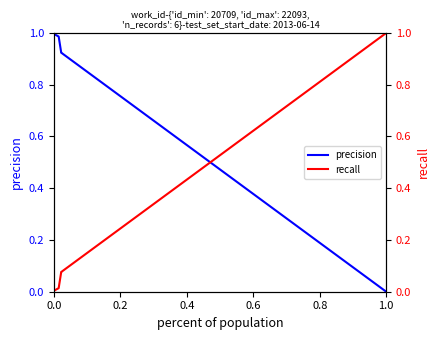

How many categories are shown in the chart?

6